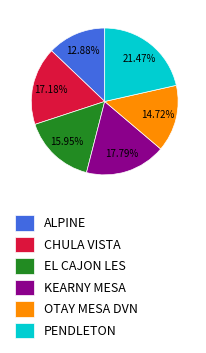

How much of the chart is everything except ALPINE?

87.1%